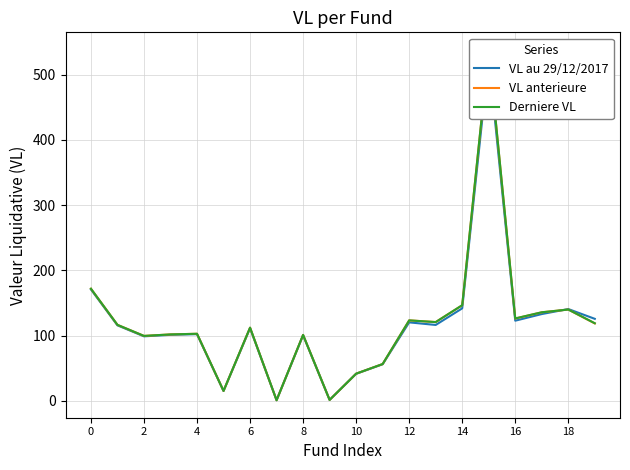

Rank the series at 11 from lowest to highest value.

VL au 29/12/2017, VL anterieure, Derniere VL